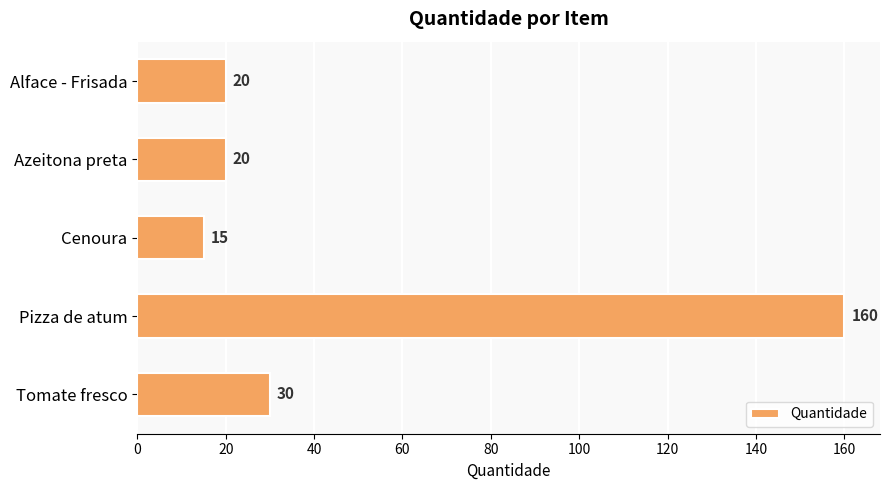

What position from the bottom is Pizza de atum?

2